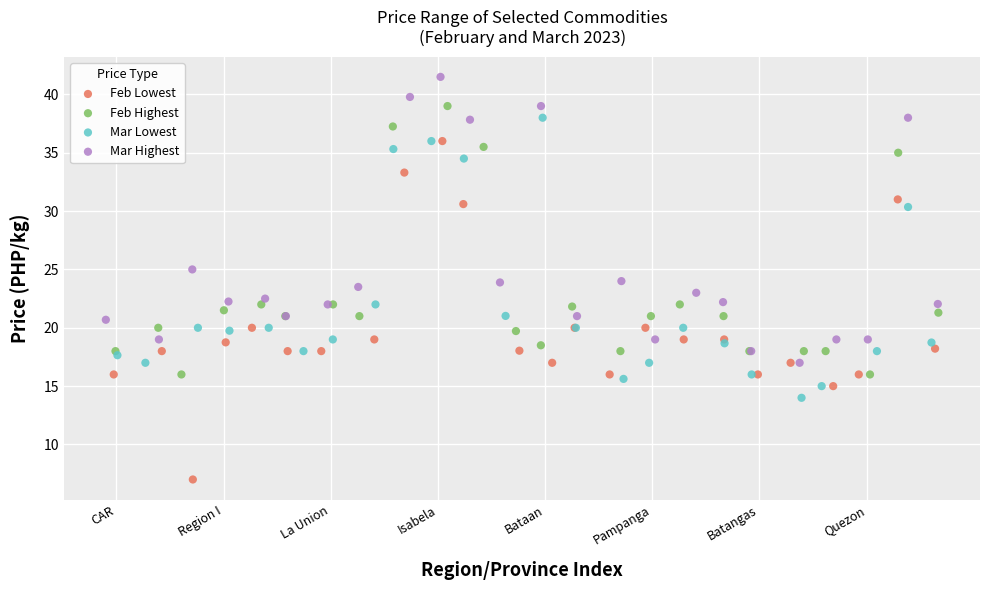

Which series reaches the minimum Y coordinate?

Feb Lowest